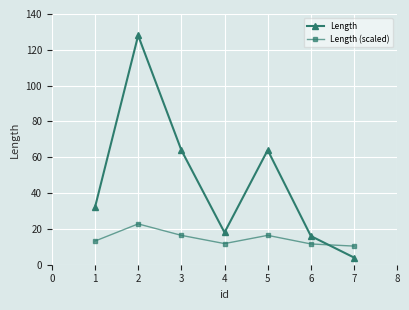

What is the difference between the Length (scaled) values at 1 and 4?

1.4